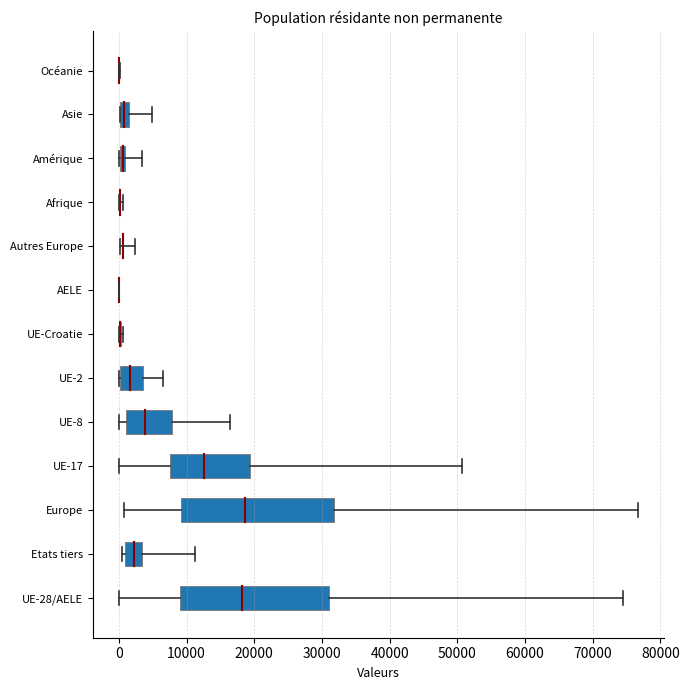

What is the value of the 1st bar from the left?

-0.3